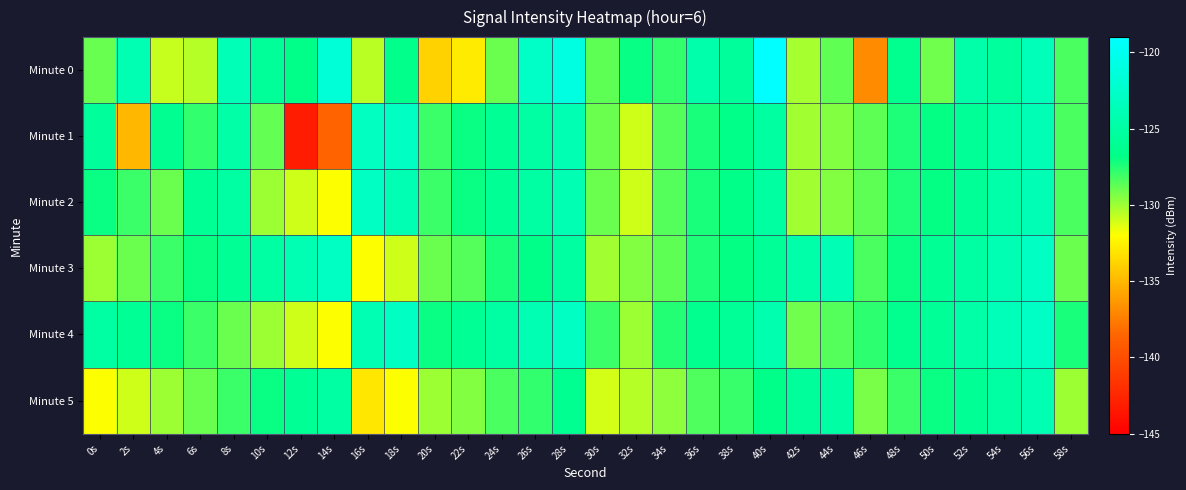

What is the total value across all series at 42s?

-769.7